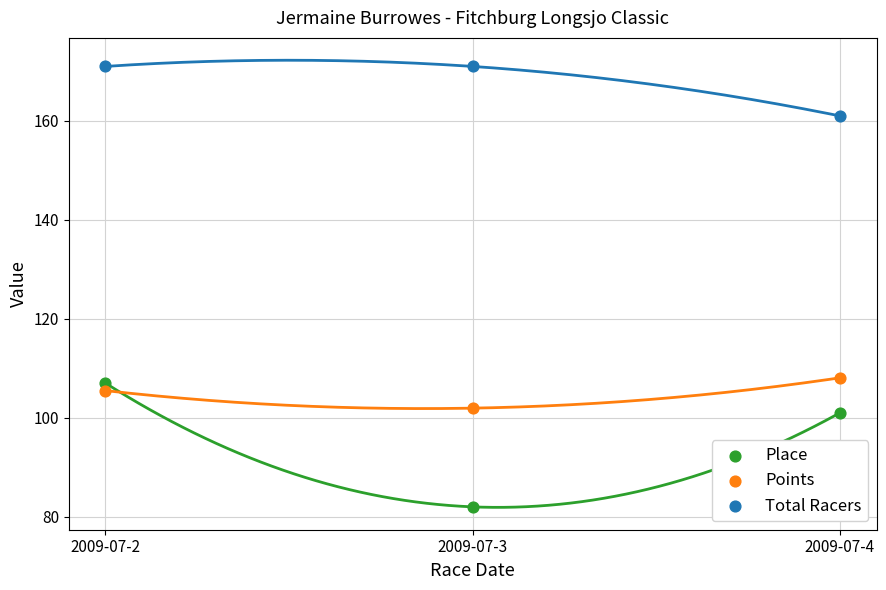

Which series contains the highest Y value?

Total Racers